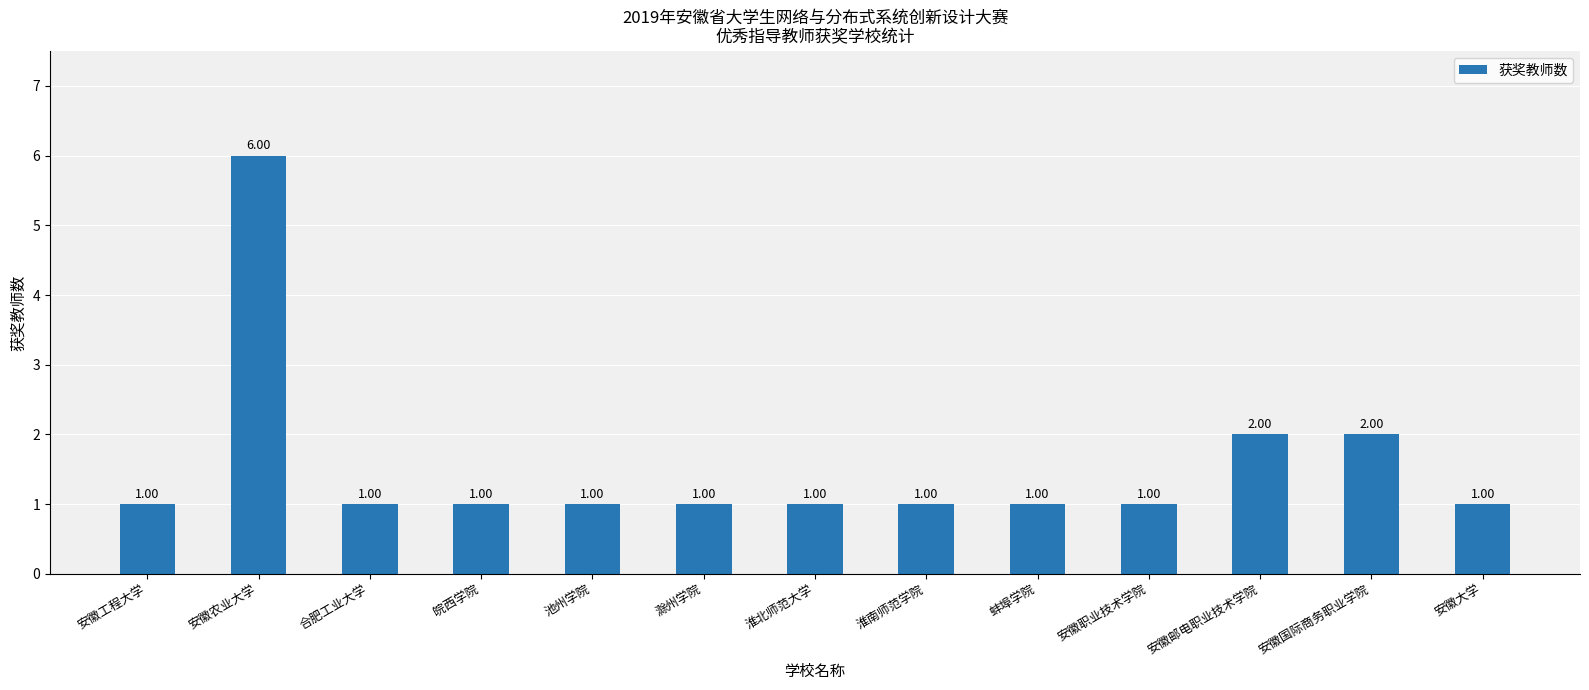

How many data points are above 1?

3